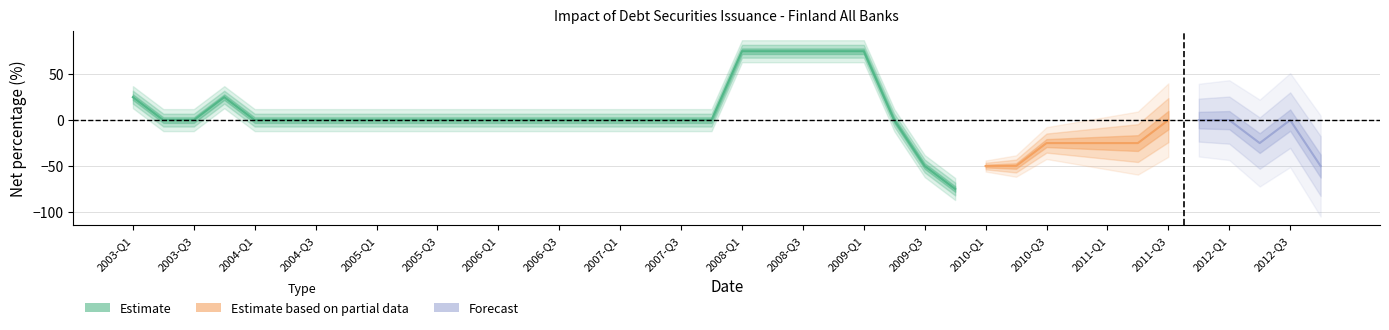

What is the value of the 31st point from the left?

-25